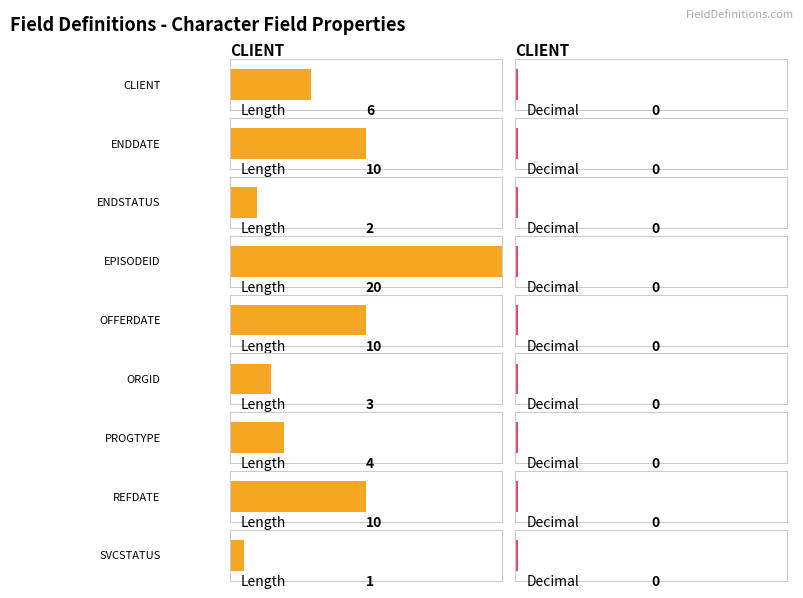

What is the difference between the highest and lowest values at ENDSTATUS?

2